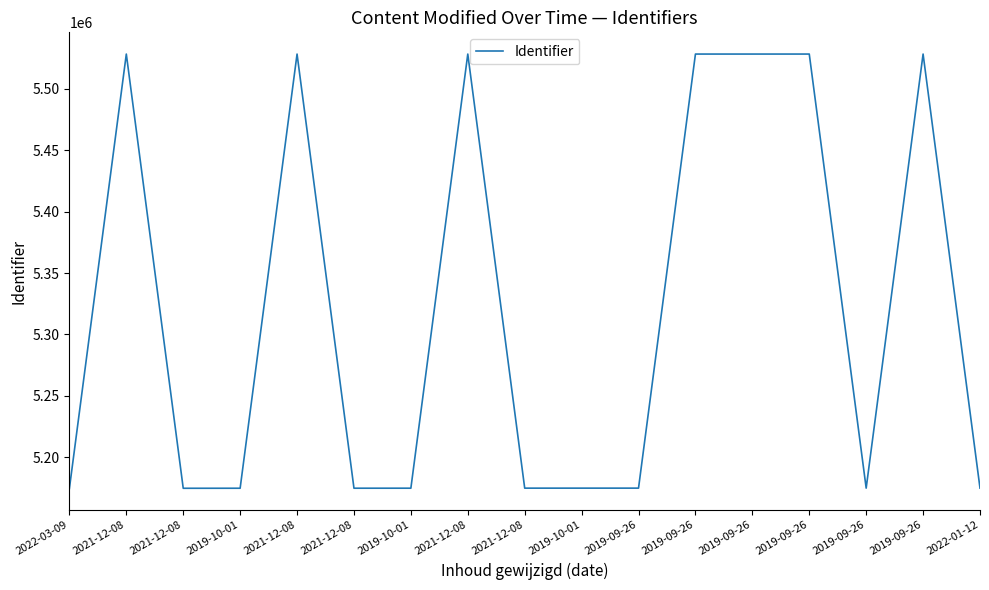

Reading left to right, list all the values displayed in this chart.

2022-03-09=5174578	2021-12-08=5528376	2021-12-08=5174709	2019-10-01=5174741	2021-12-08=5528377	2021-12-08=5174759	2019-10-01=5174779	2021-12-08=5528378	2021-12-08=5174807	2019-10-01=5174818	2019-09-26=5174826	2019-09-26=5528381	2019-09-26=5528382	2019-09-26=5528384	2019-09-26=5174829	2019-09-26=5528386	2022-01-12=5174836